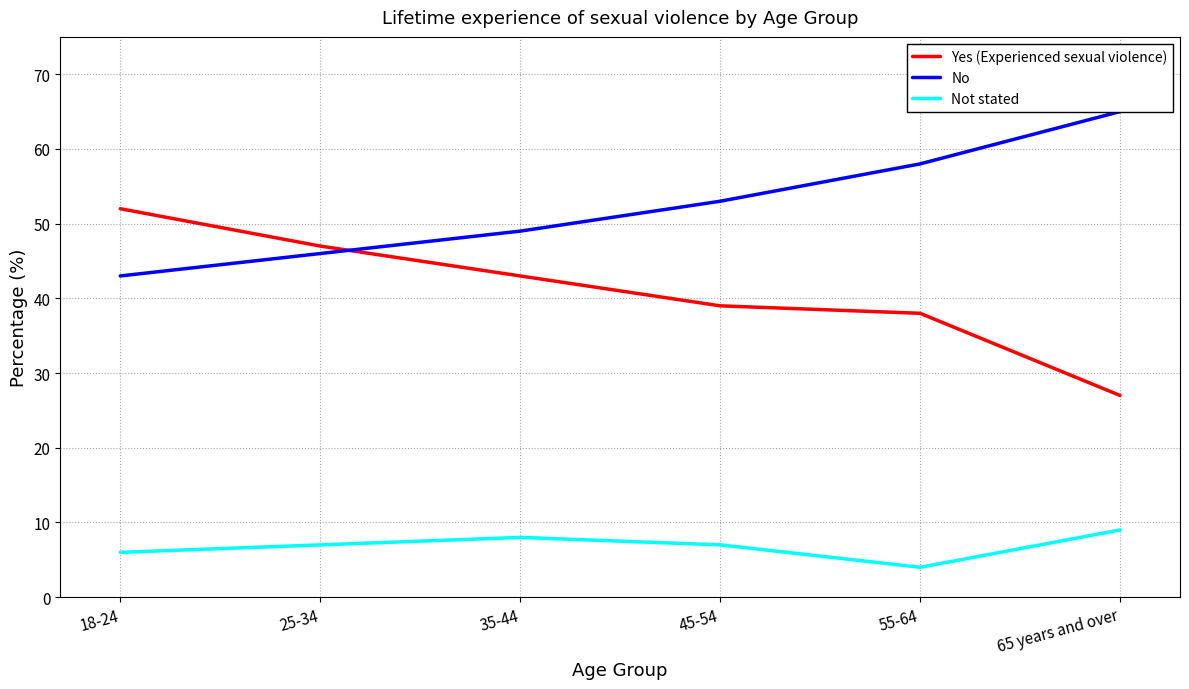

Between 45-54 and 55-64, which series saw the biggest shift?

No